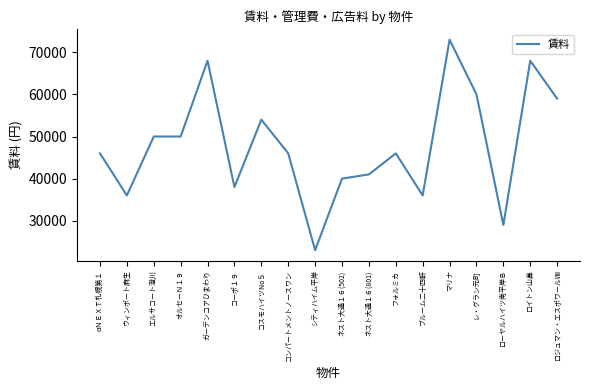

Reading right to left, list all the values displayed in this chart.

ロジュマン・エスポワールⅧ=59000	ロイトン山鼻=68000	ローヤルハイツ南平岸Ｂ=29000	レ・グラン元町=60000	マリナ=73000	ブルーム二十四軒=36000	フォルミカ=46000	ネスト大通１６(801)=41000	ネスト大通１６(502)=40000	シティハイム平岸=23000	コンパートメントノースワン=46000	コスモハイツNo５=54000	コーポ１９=38000	ガーデンコアひまわり=68000	オルセーＮ１９=50000	エルサコート澄川=50000	ウィンポート麻生=36000	αＮＥＸＴ札幌第１=46000